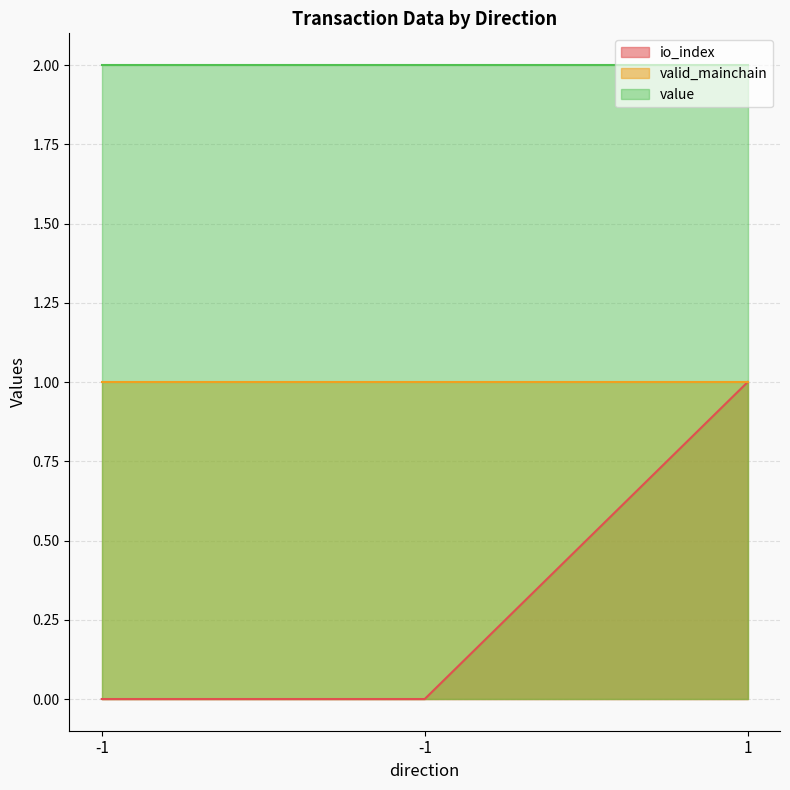

How many lines are shown in the chart?

3